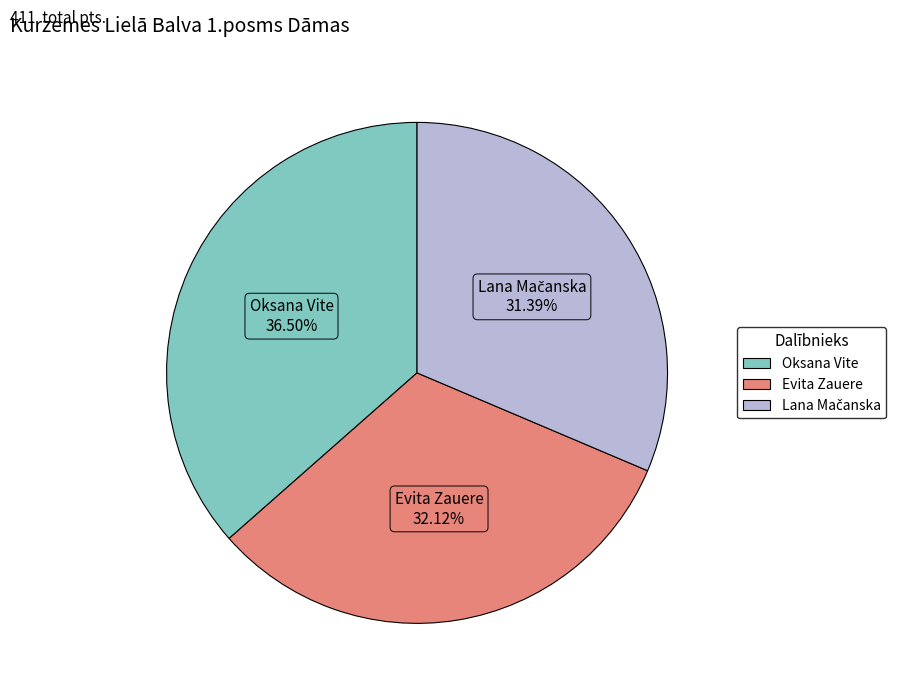

Count the number of slices in the pie.

3